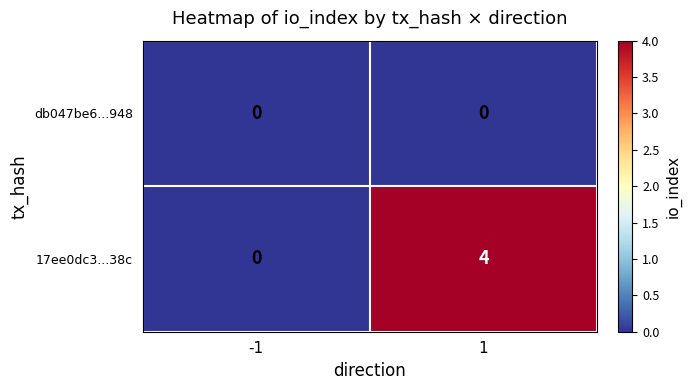

Rank the series by their average value, from lowest to highest.

db047be6...948, 17ee0dc3...38c